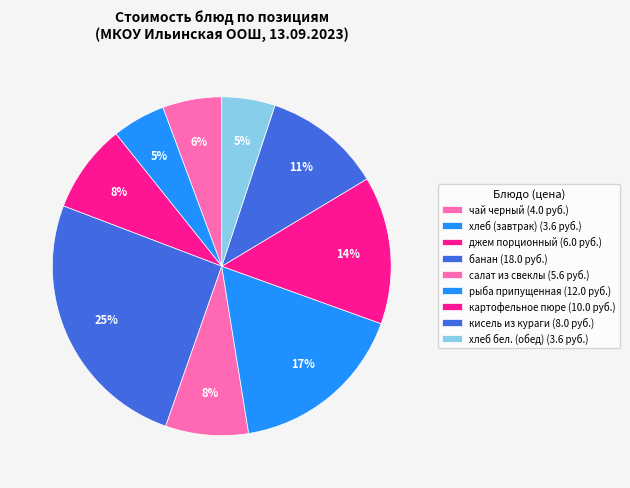

Is there any slice that represents more than half of the pie?

No